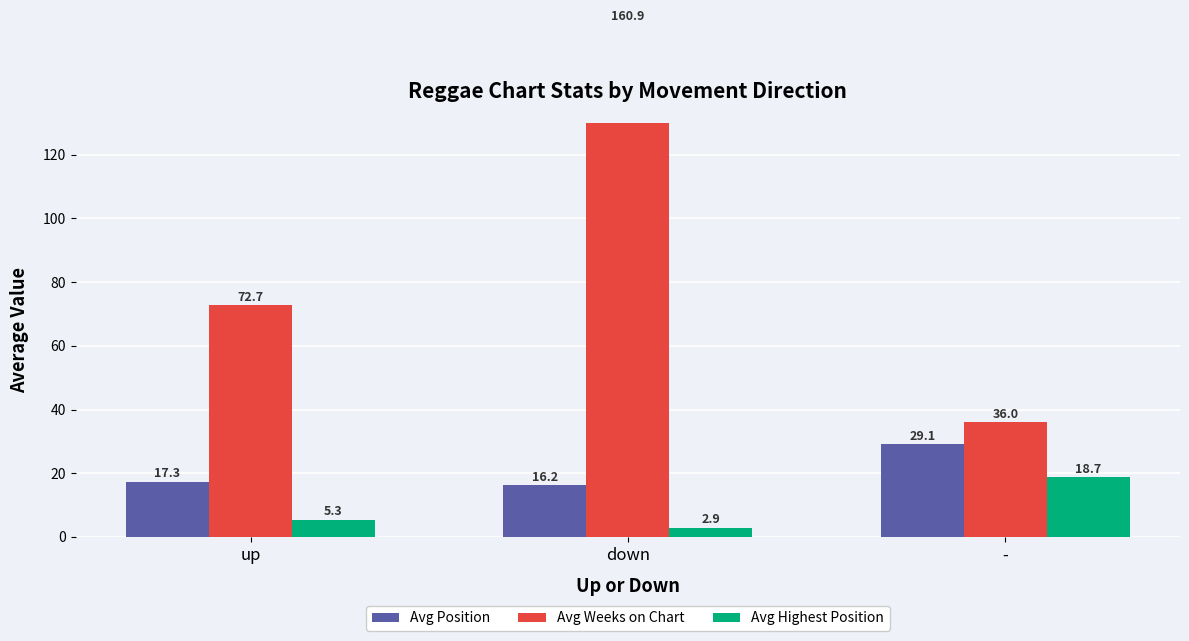

Between up and -, which series saw the biggest shift?

Avg Weeks on Chart